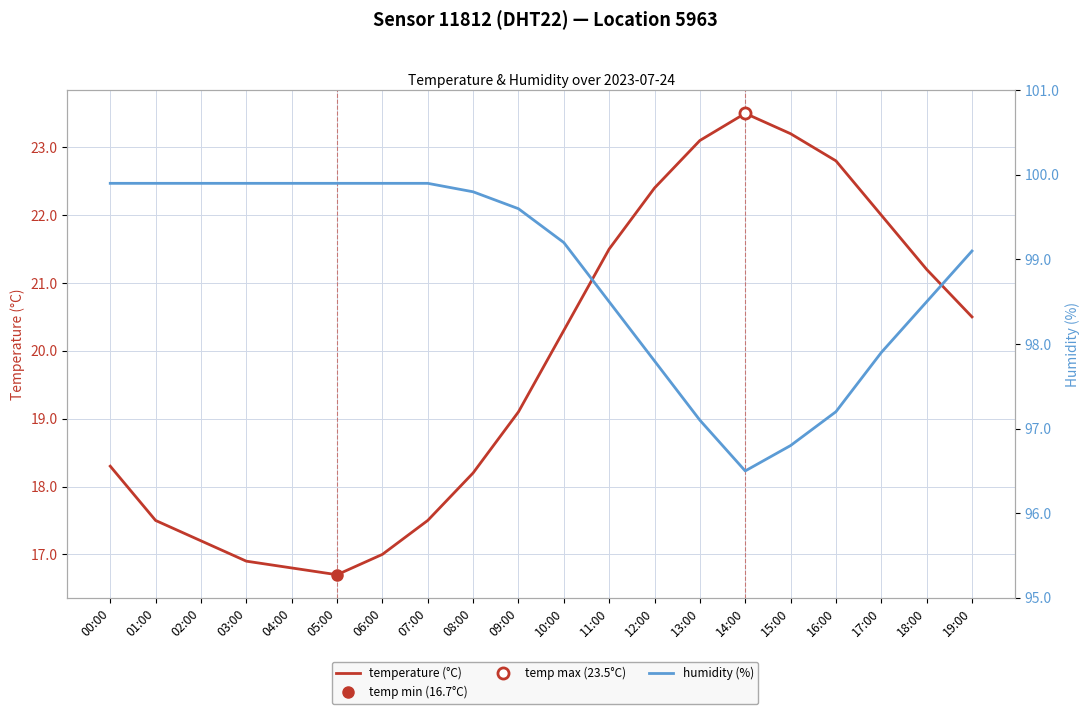

Which series has the largest range (max minus min)?

temperature (°C)